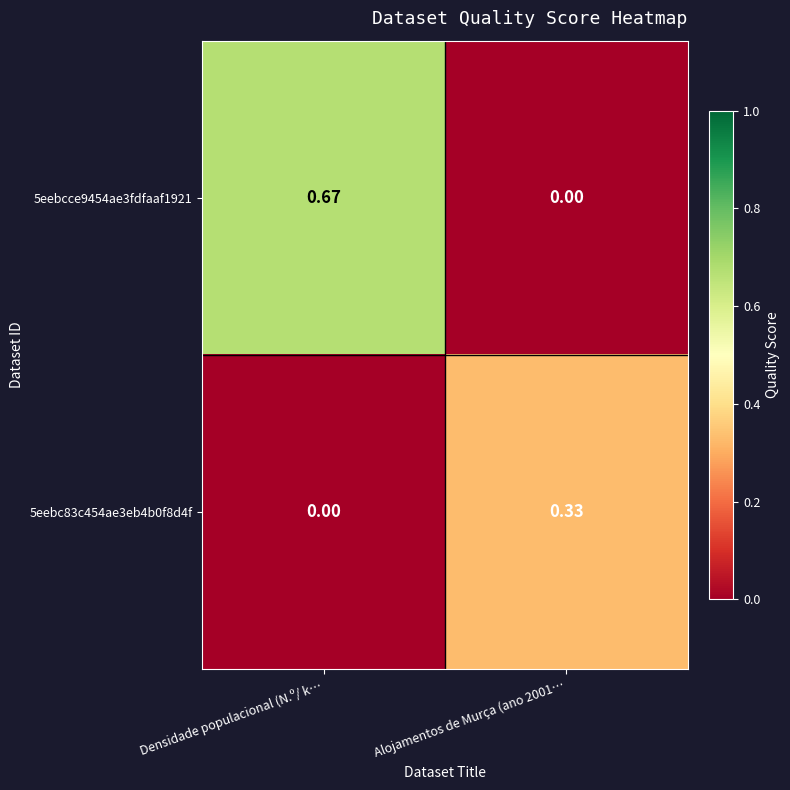

At Alojamentos de Murça (ano 2001…, list the series in order from largest to smallest.

5eebc83c454ae3eb4b0f8d4f, 5eebcce9454ae3fdfaaf1921